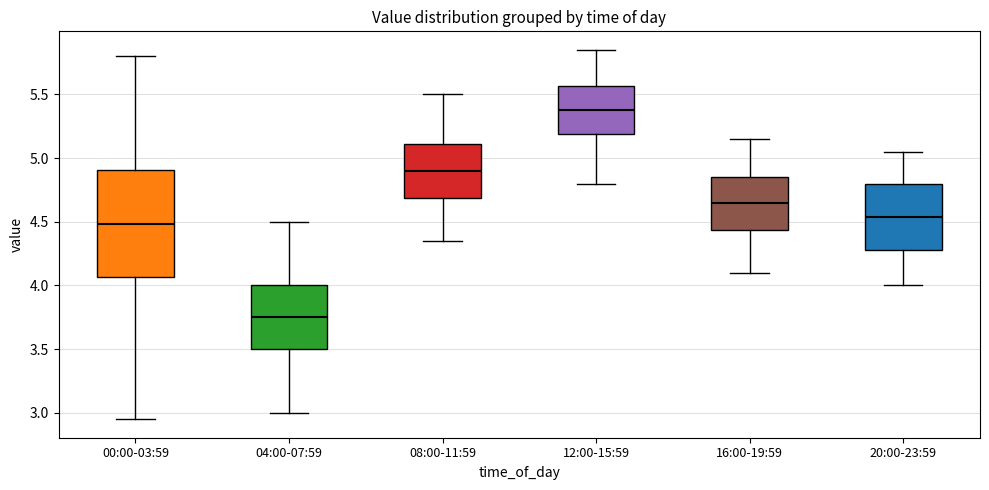

Reading left to right, read every box against the y-axis: the position of its median line, the range the box covers, and the ends of its whiskers. The values are not printed on the chart, so give them approximately, as read against the axis.

00:00-03:59: median 4.50, box 4.05 to 4.90, whiskers 2.95 to 5.80
04:00-07:59: median 3.75, box 3.50 to 4.00, whiskers 3.00 to 4.50
08:00-11:59: median 4.90, box 4.70 to 5.10, whiskers 4.35 to 5.50
12:00-15:59: median 5.40, box 5.20 to 5.55, whiskers 4.80 to 5.85
16:00-19:59: median 4.65, box 4.45 to 4.85, whiskers 4.10 to 5.15
20:00-23:59: median 4.55, box 4.30 to 4.80, whiskers 4.00 to 5.05